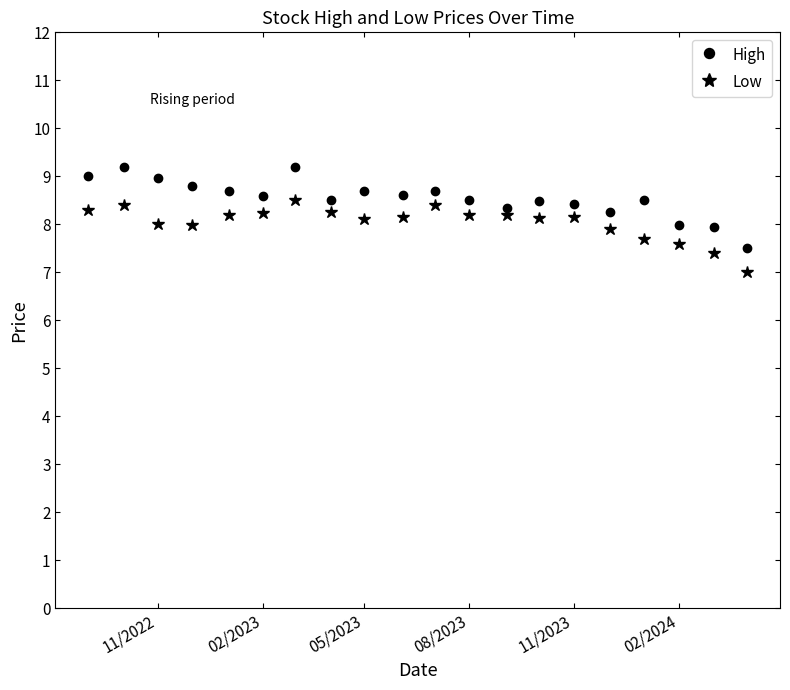

What is the value of the High point at the 19th from the left?

8.0